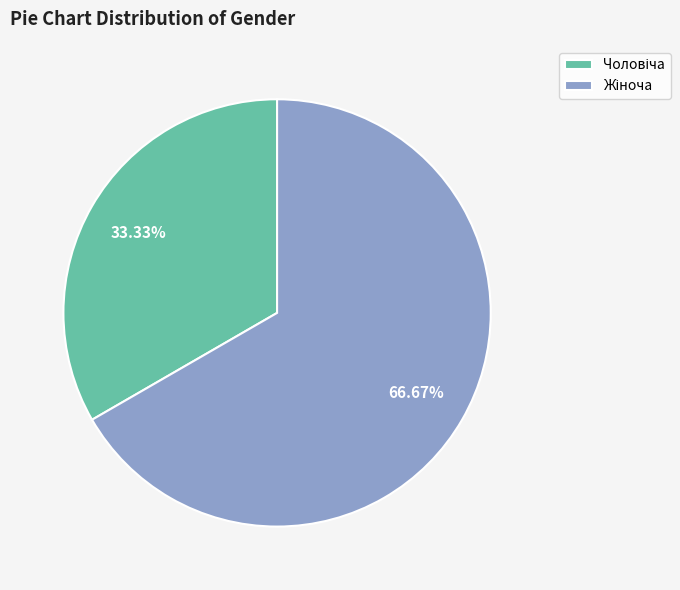

Does any single category account for the majority?

Yes